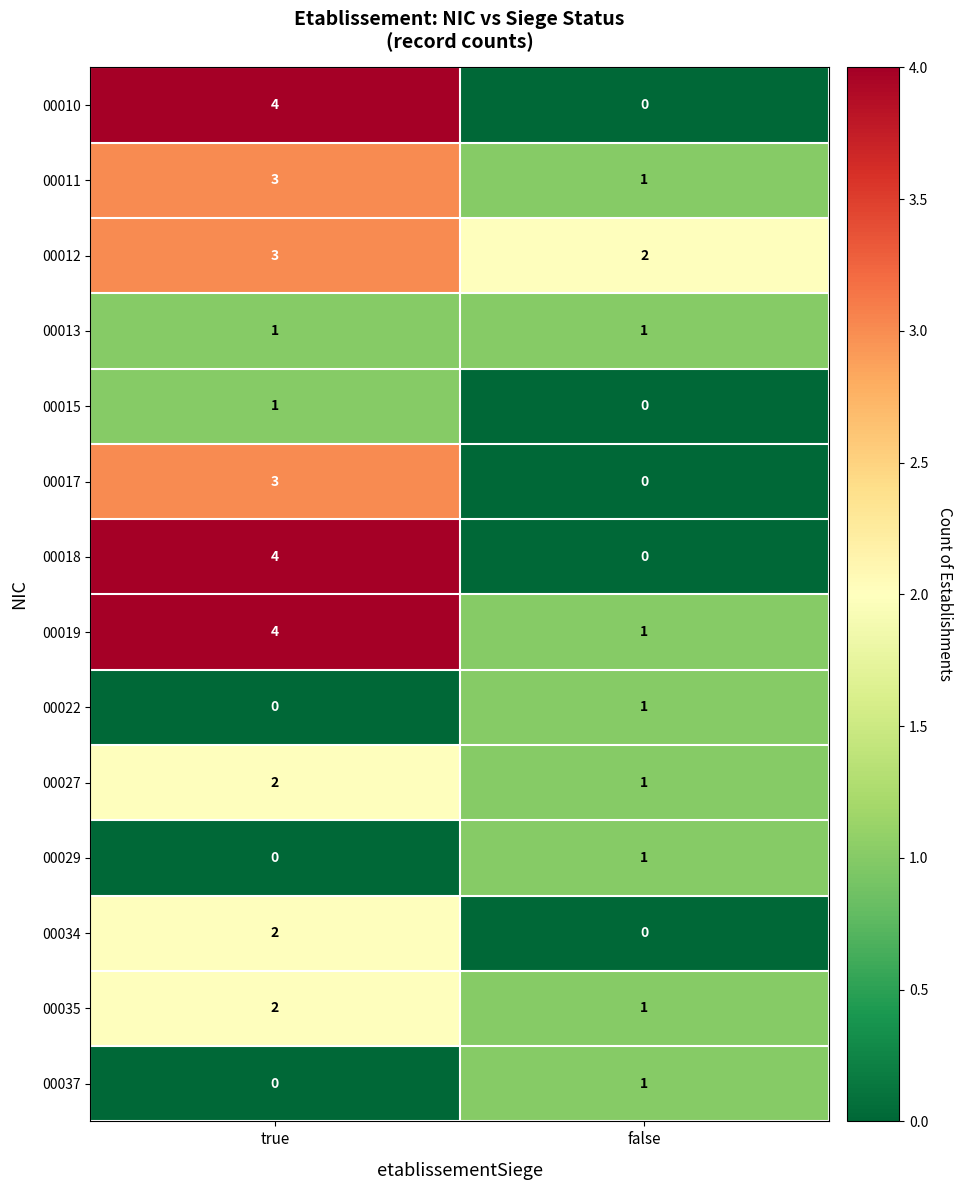

At which category is the sum across all series the highest?

true